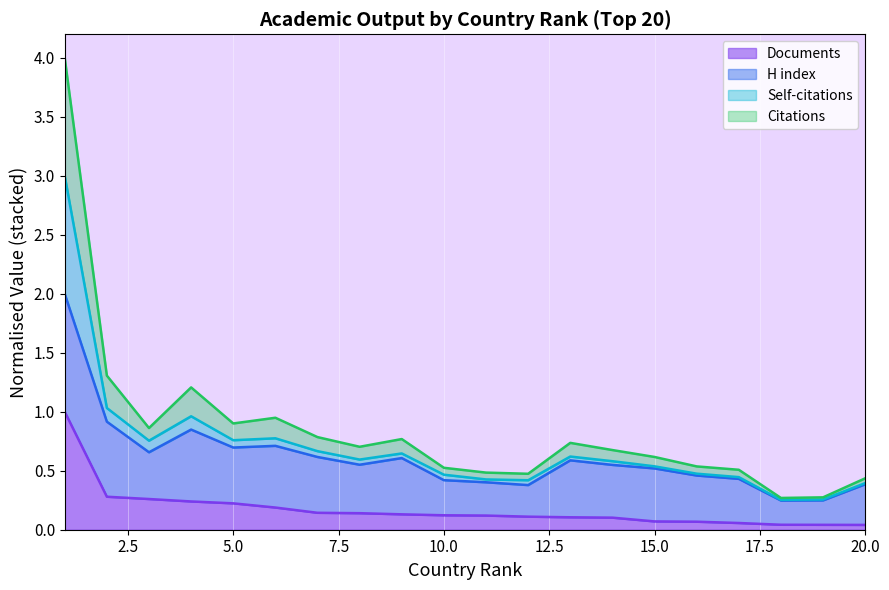

True or false: Citations and Documents intersect in this chart.

False